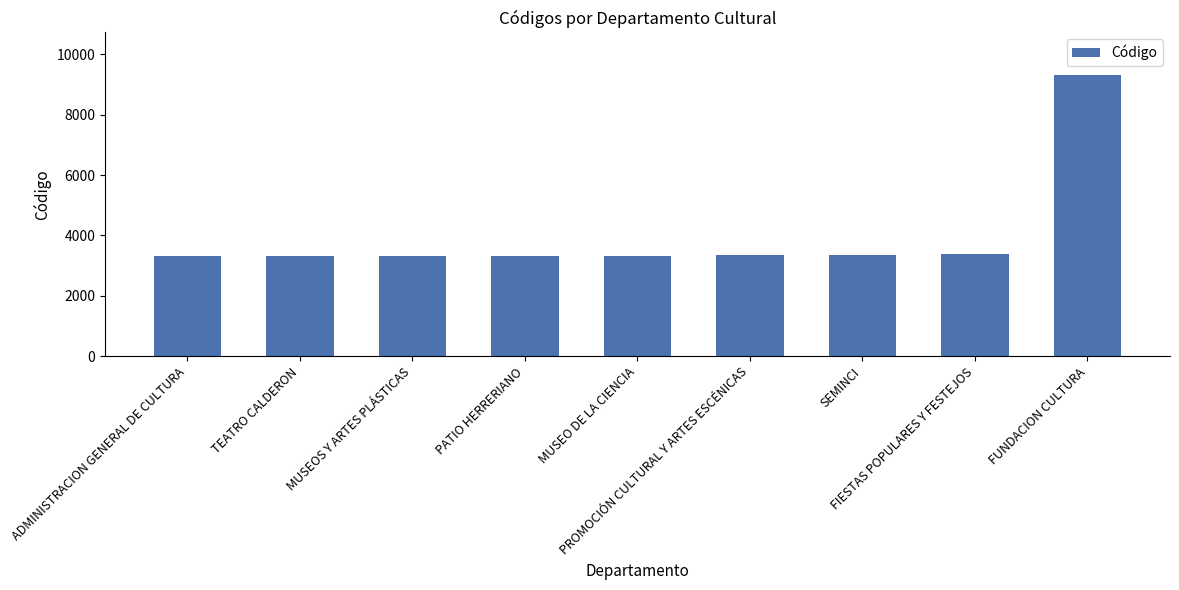

The chart shows a value of 3101 at FUNDACION CULTURA. True or false?

False